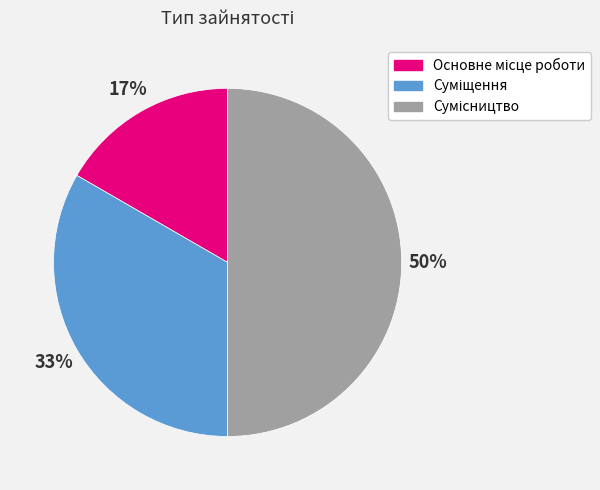

To the nearest percent, what is the difference between the largest and smallest slice percentages?

33%